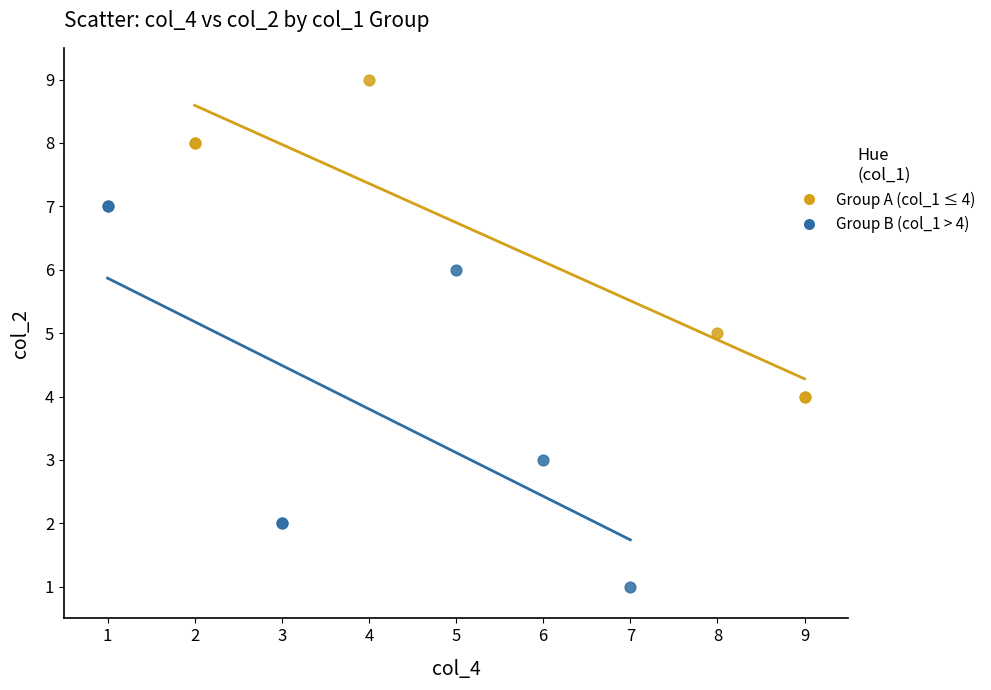

Which series contains the lowest Y value?

Group B (col_1 > 4)